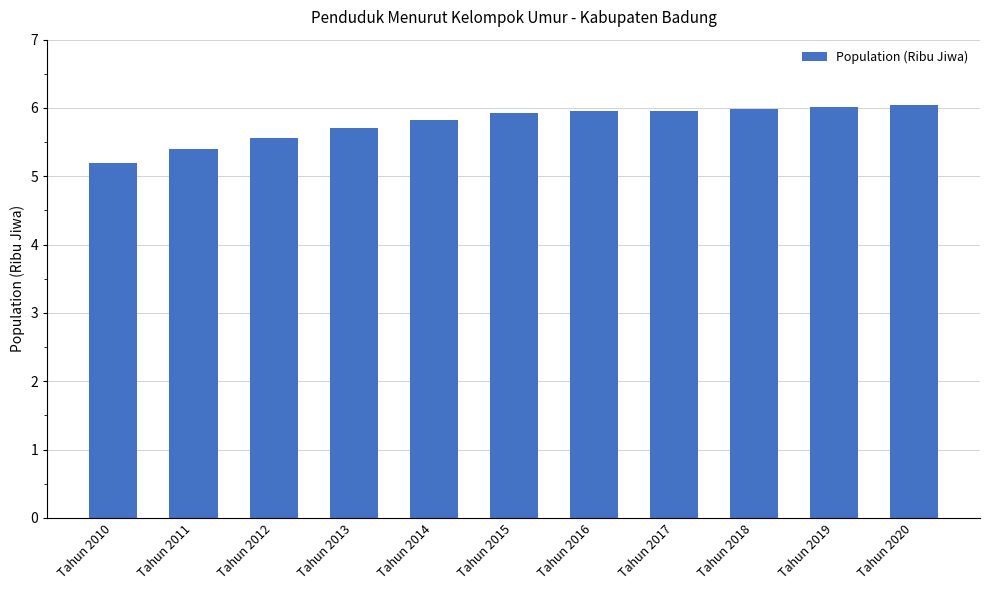

What is the change in value from Tahun 2012 to Tahun 2017?

+0.4